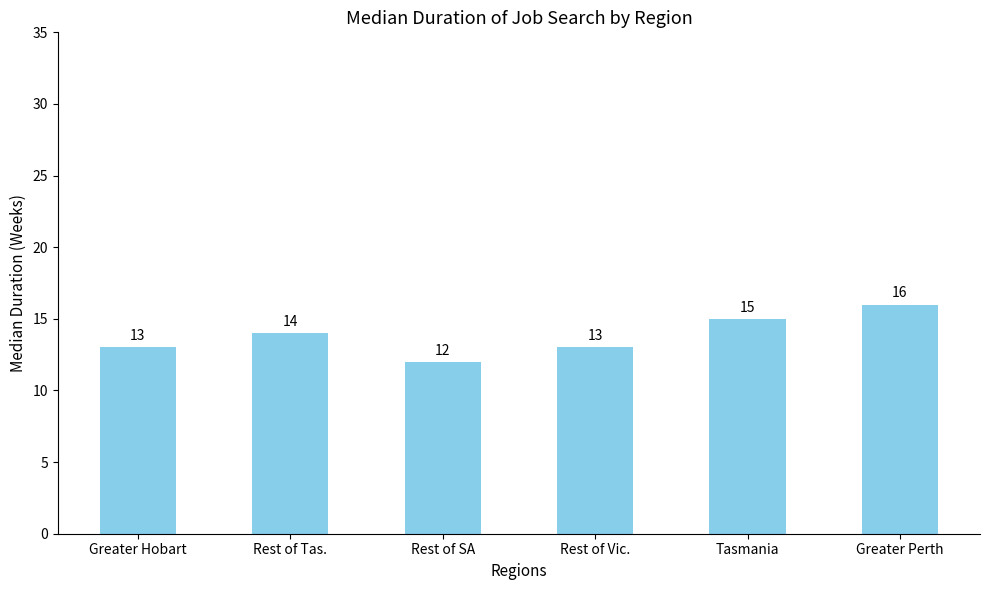

What is the minimum value shown in the chart?

12